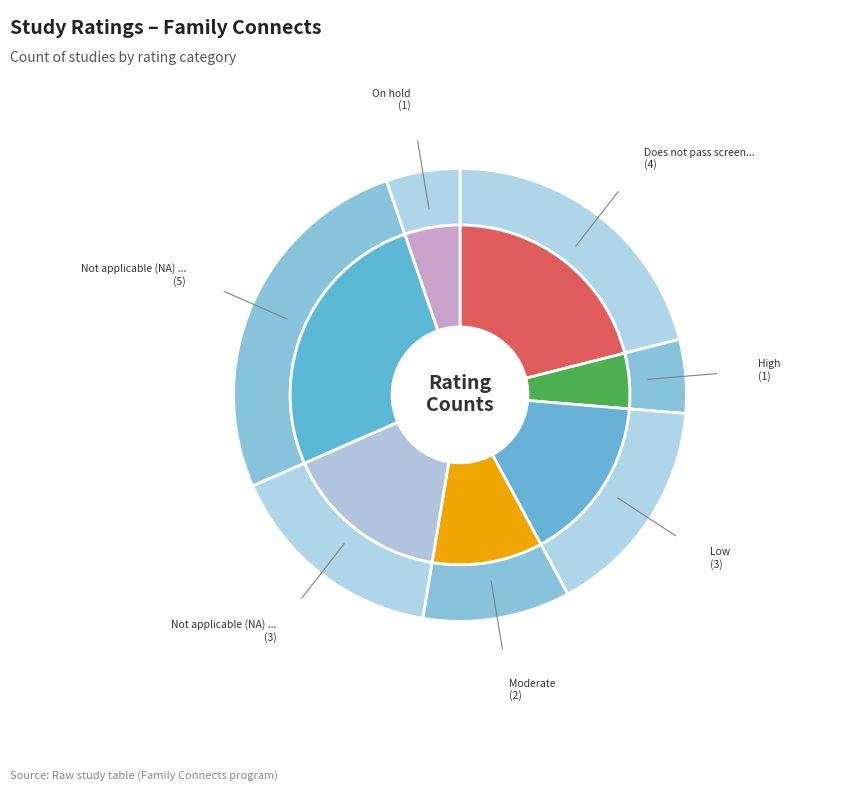

Is there a majority slice in this chart?

No